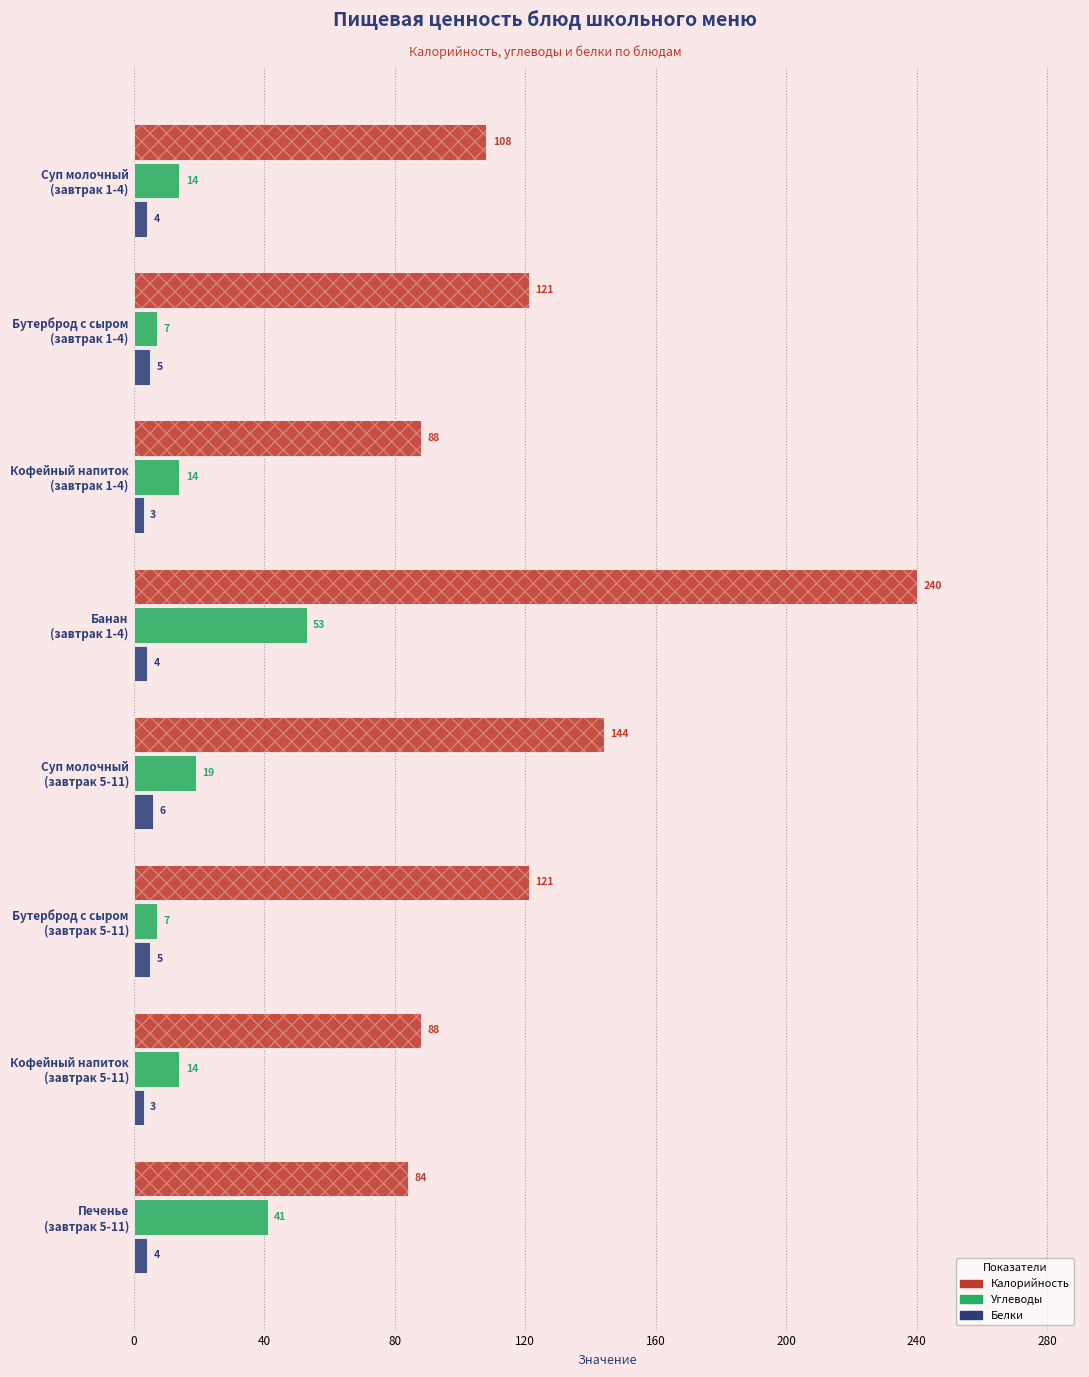

What is the maximum value shown in the chart?

240